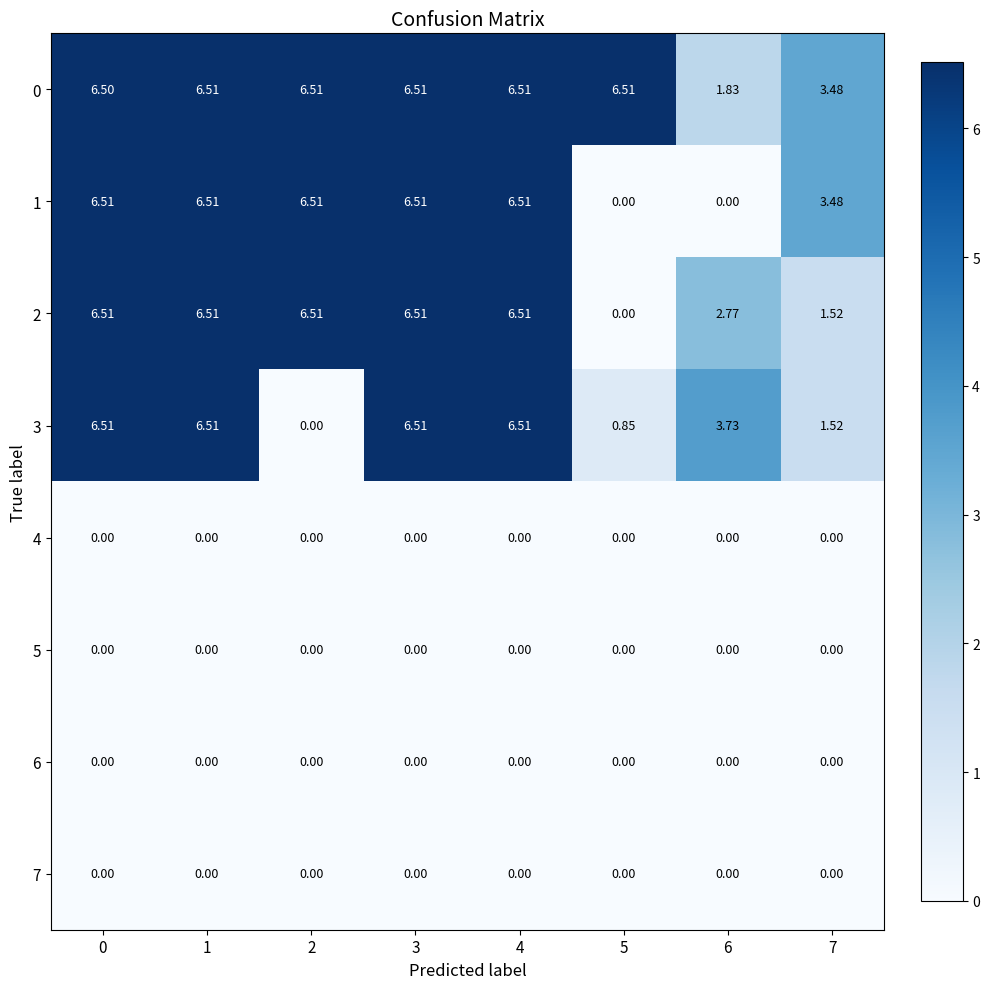

What is the greatest value displayed?

6.5